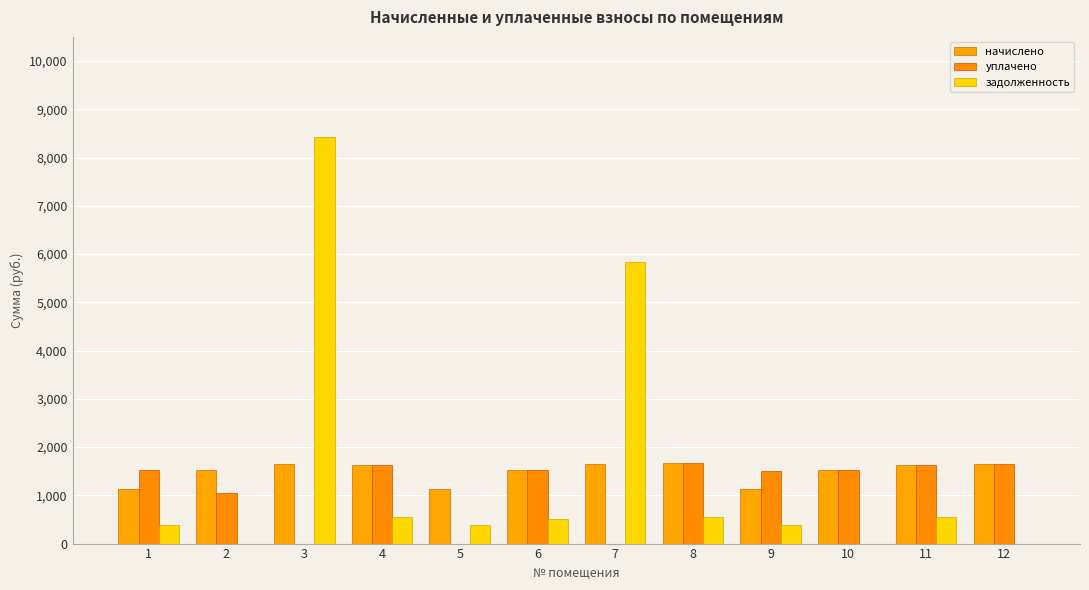

What is the total value across all series at 5?

1509.2